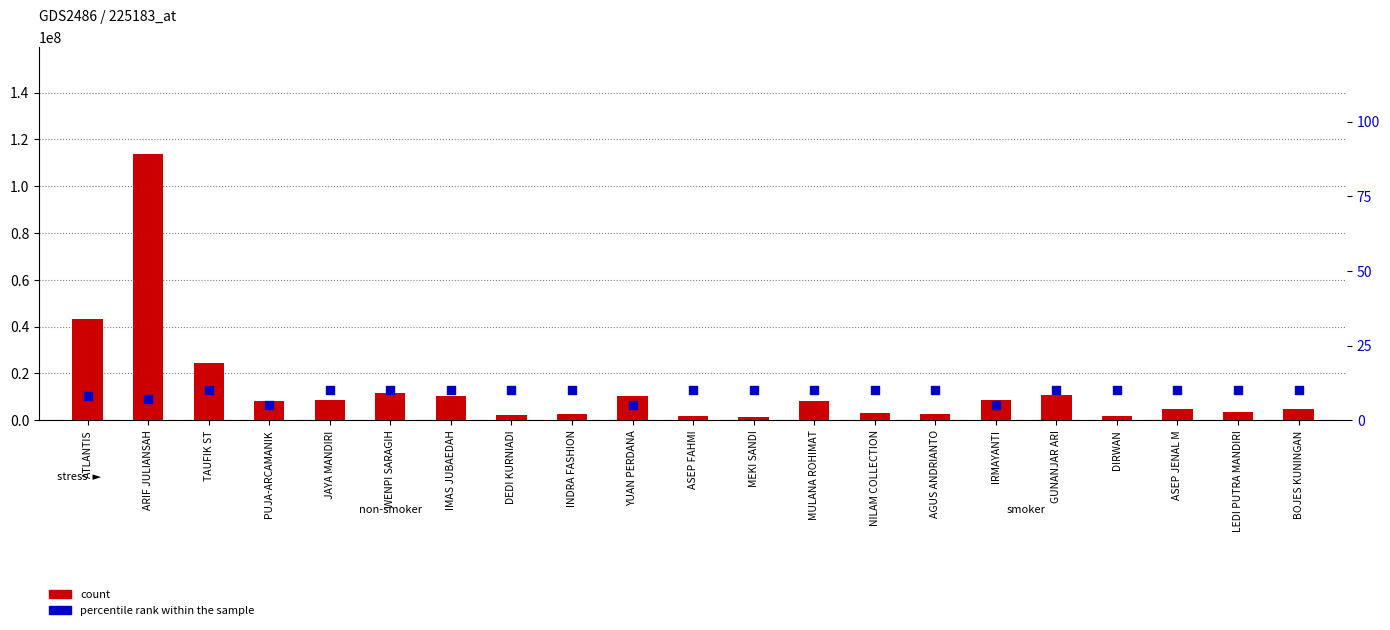

Is the value of percentile rank within the sample at DIRWAN greater than the value of count at AGUS ANDRIANTO?

No